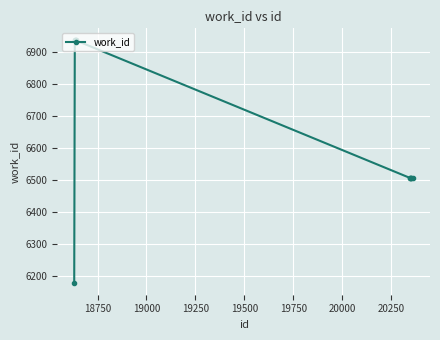

What is the minimum value shown in the chart?

6178